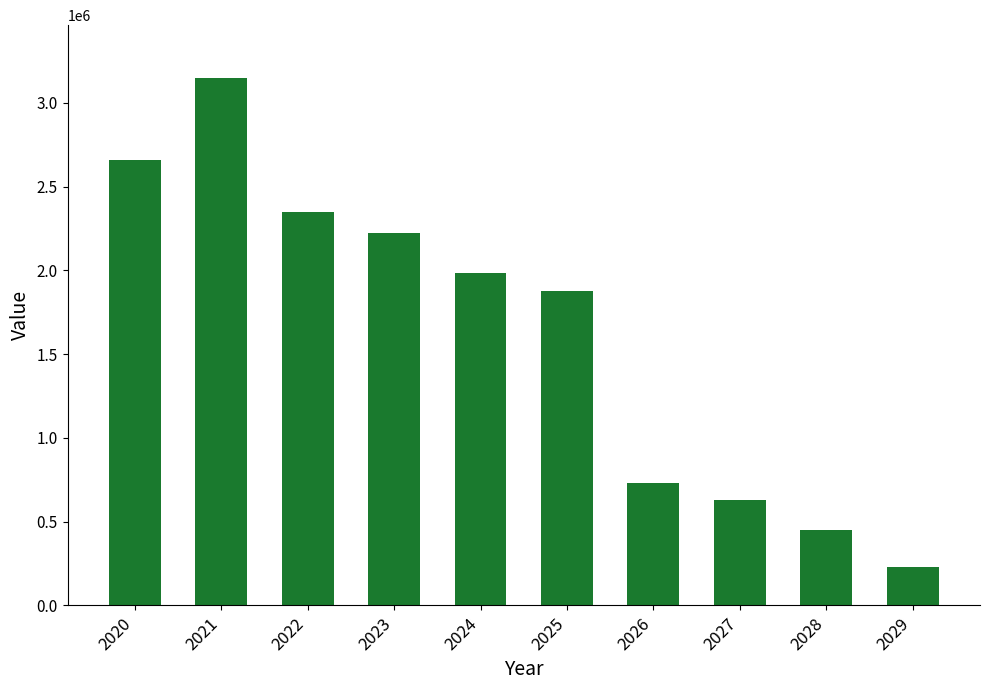

How many bars are there in total?

10